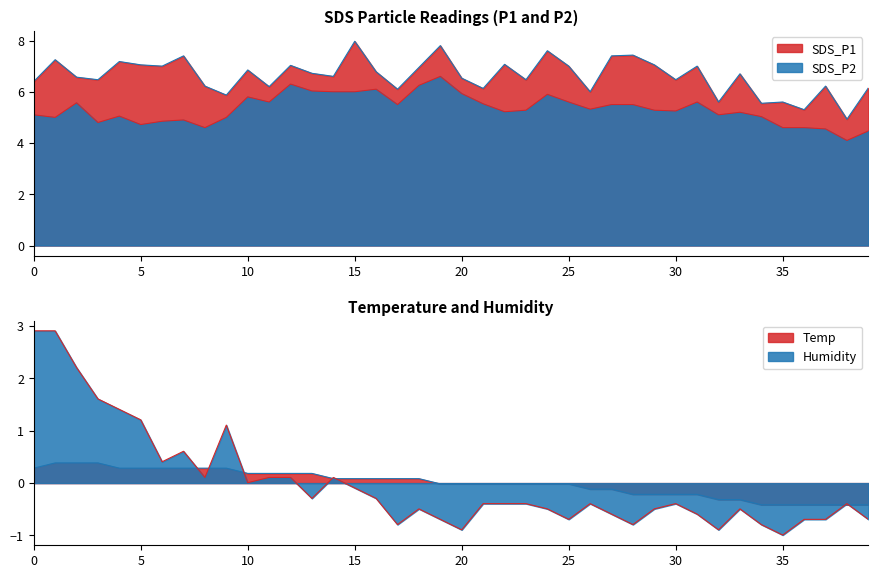

What is the label of the 10th point from the right?

30